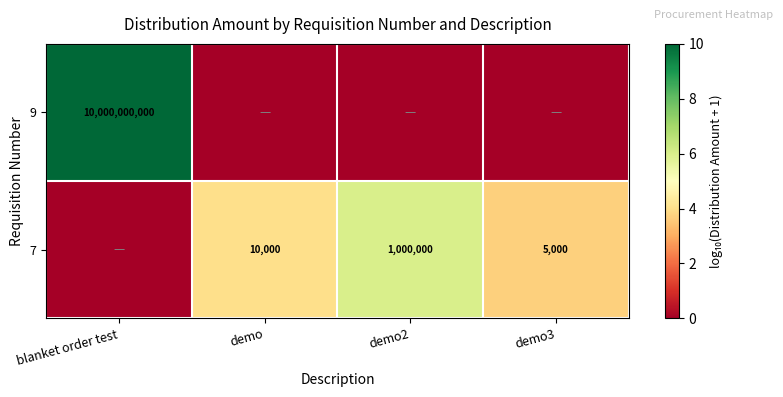

Which has a higher value, demo or demo2?

demo